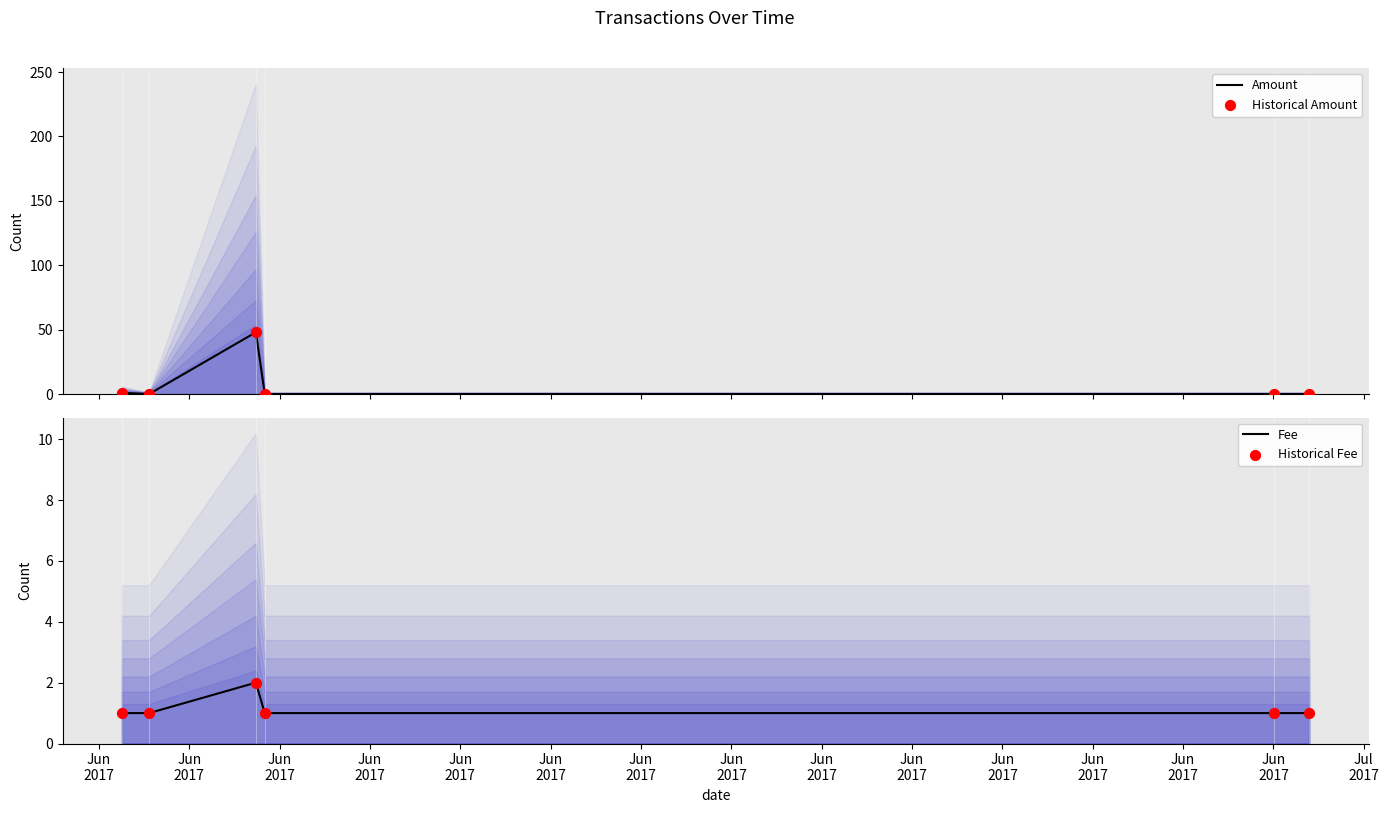

Which series has the largest total across all categories?

Amount